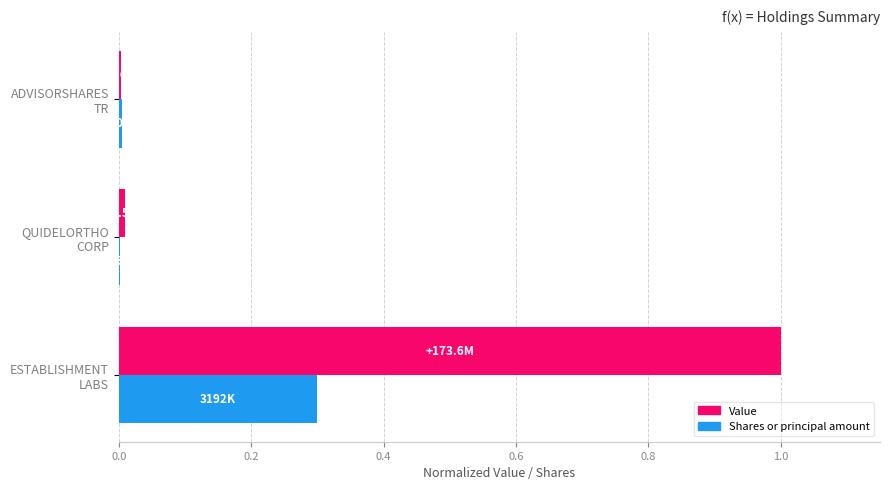

What is the sum of all Value values?

1.0